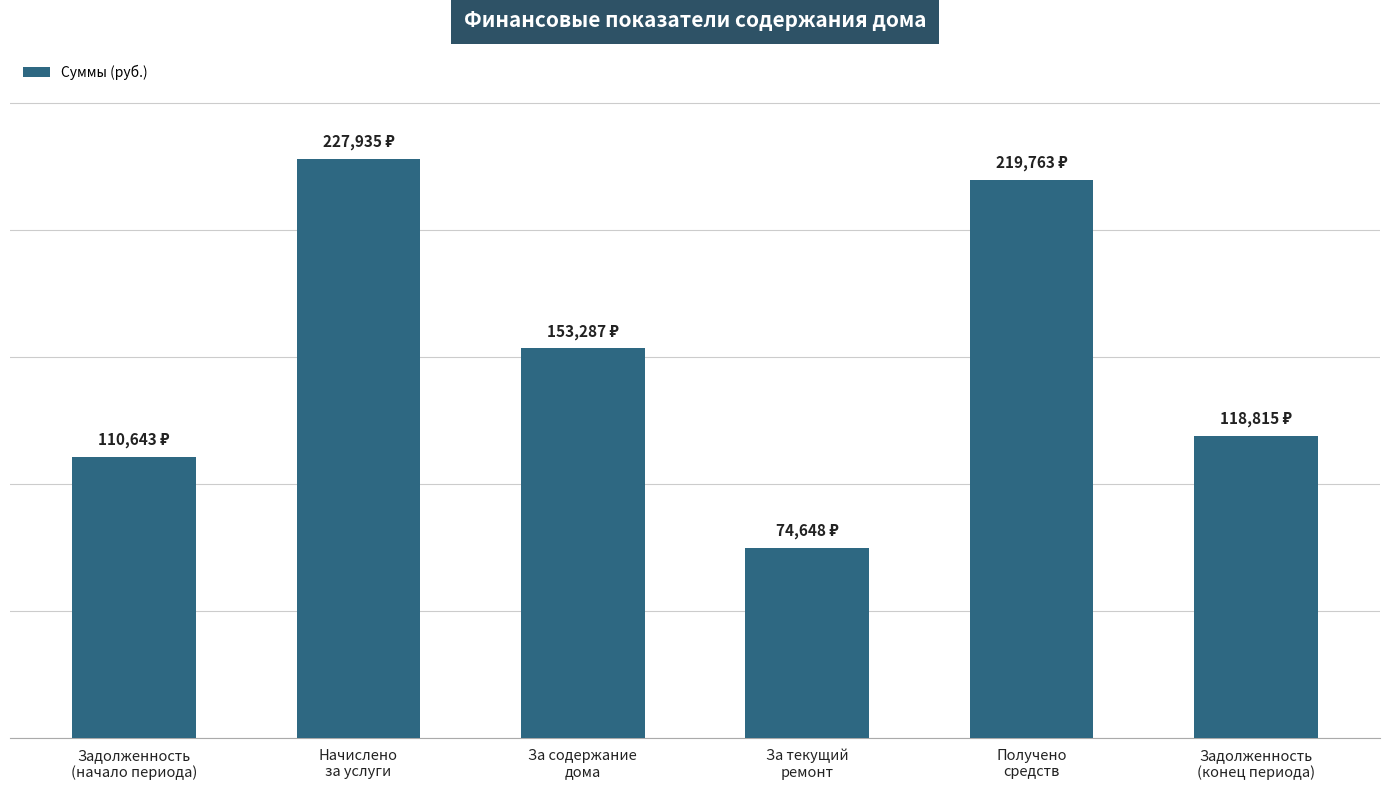

Are the bars grouped side by side (vs. stacked)?

No